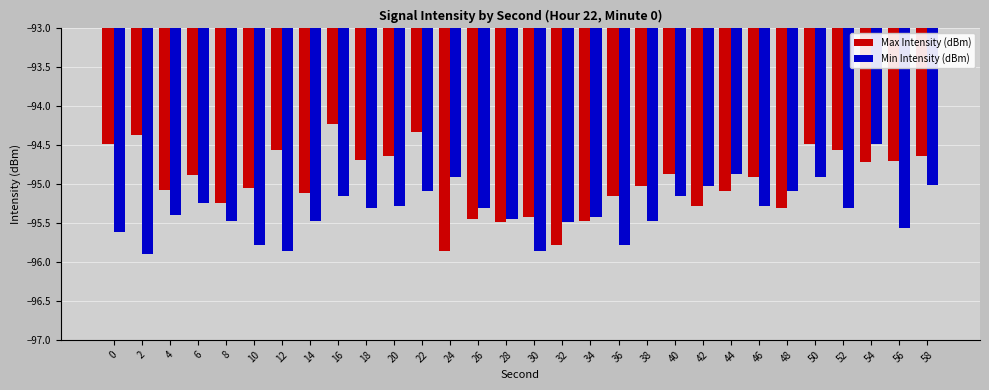

Rank the series at 50 from lowest to highest value.

Min Intensity (dBm), Max Intensity (dBm)